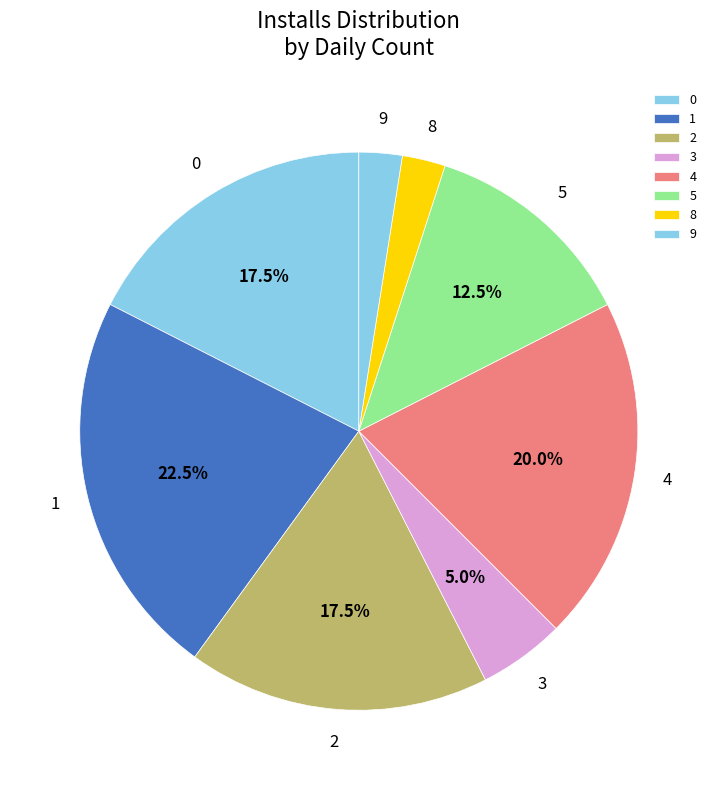

Which slice is the largest?

1